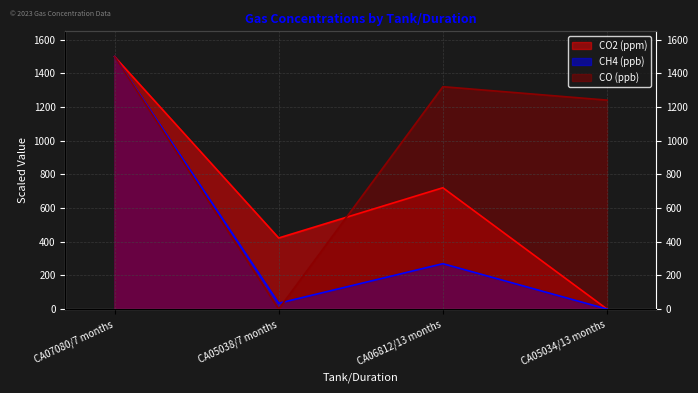

At CA06812/13 months, list the series in order from smallest to largest.

CH4 (ppb), CO2 (ppm), CO (ppb)